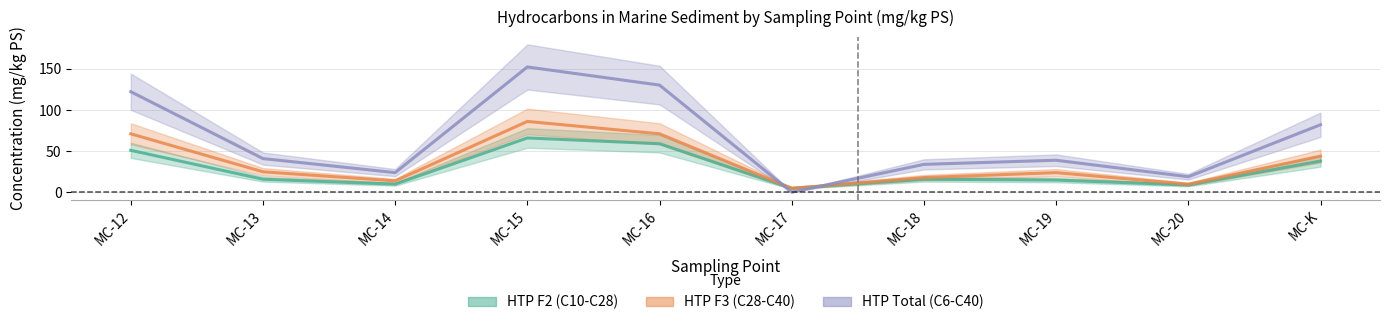

At which category is the sum across all series the highest?

MC-15